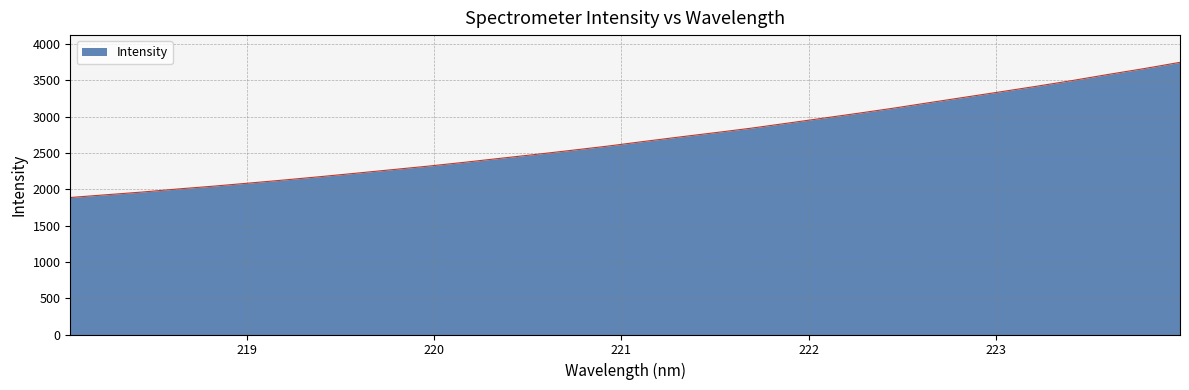

What is the greatest value displayed?

3747.3